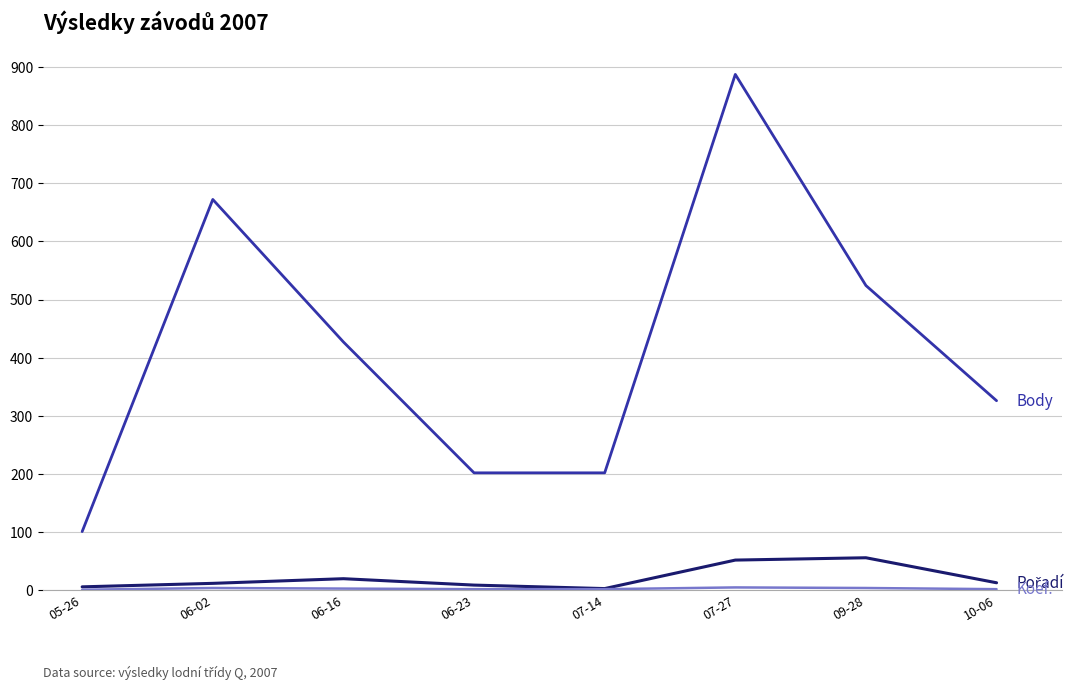

At which category is the sum across all series the highest?

07-27